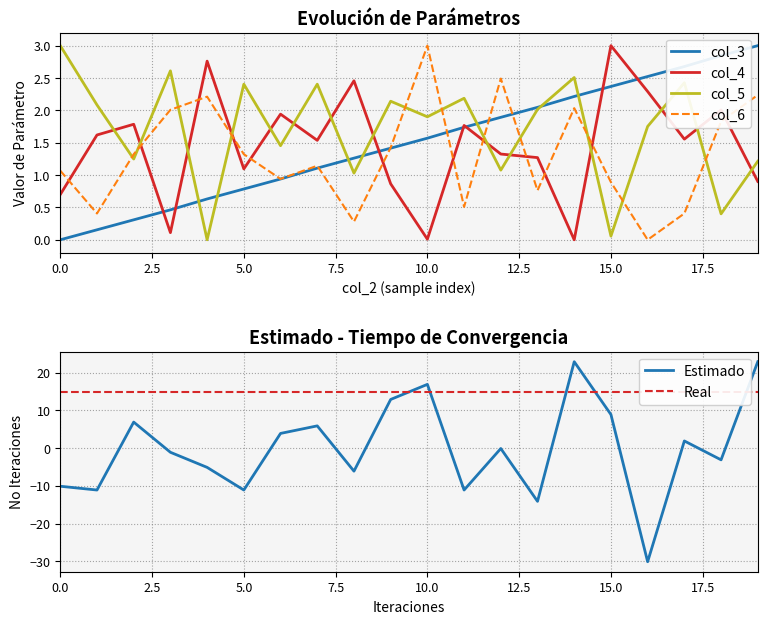

Which series ends up on top after the final intersection of col_4 and col_6?

col_6